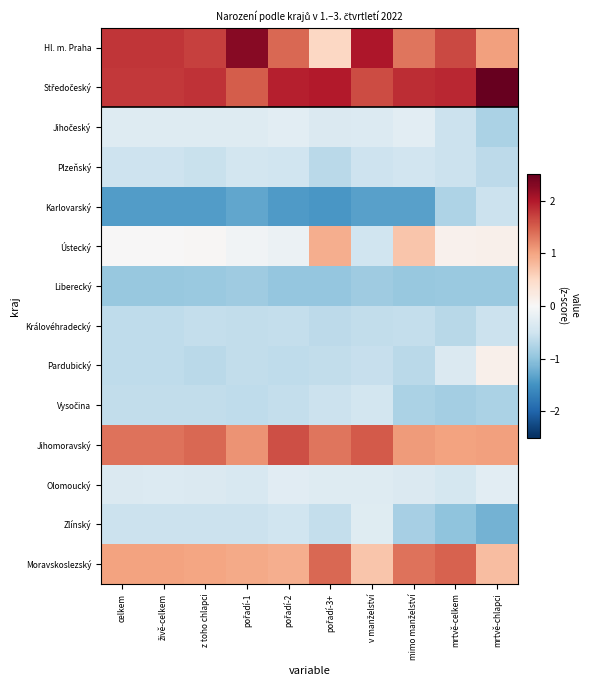

List the series in order of their peak value, highest first.

Středočeský, Hl. m. Praha, Jihomoravský, Moravskoslezský, Ústecký, Pardubický, Jihočeský, Olomoucký, Zlínský, Vysočina, Plzeňský, Karlovarský, Královéhradecký, Liberecký